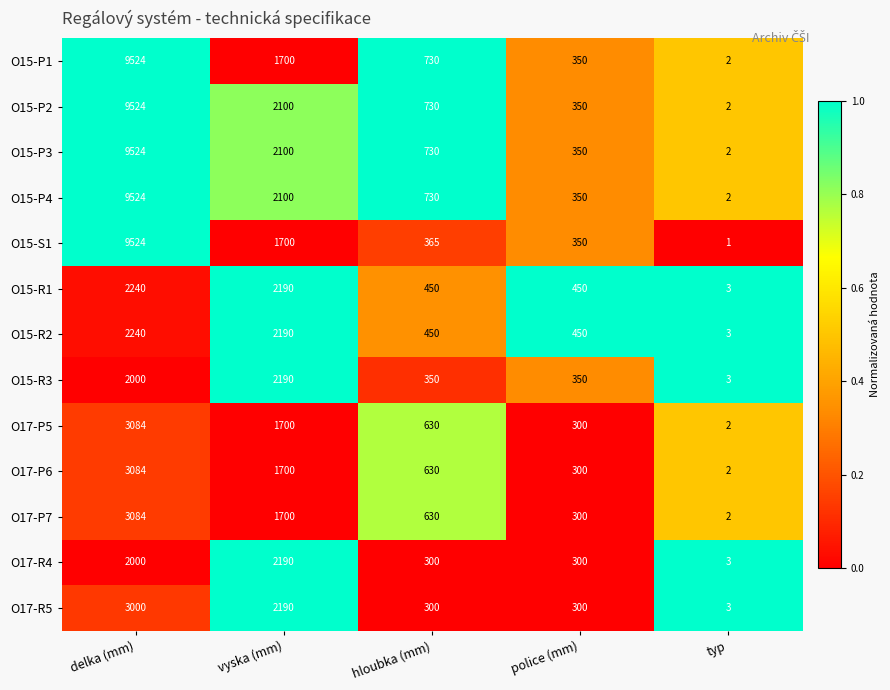

What is the total value across all series at police (mm)?

4500